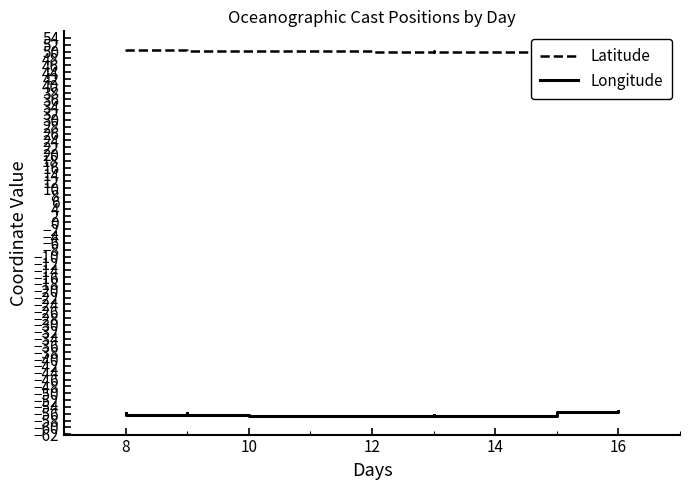

True or false: Latitude and Longitude cross at least once.

False